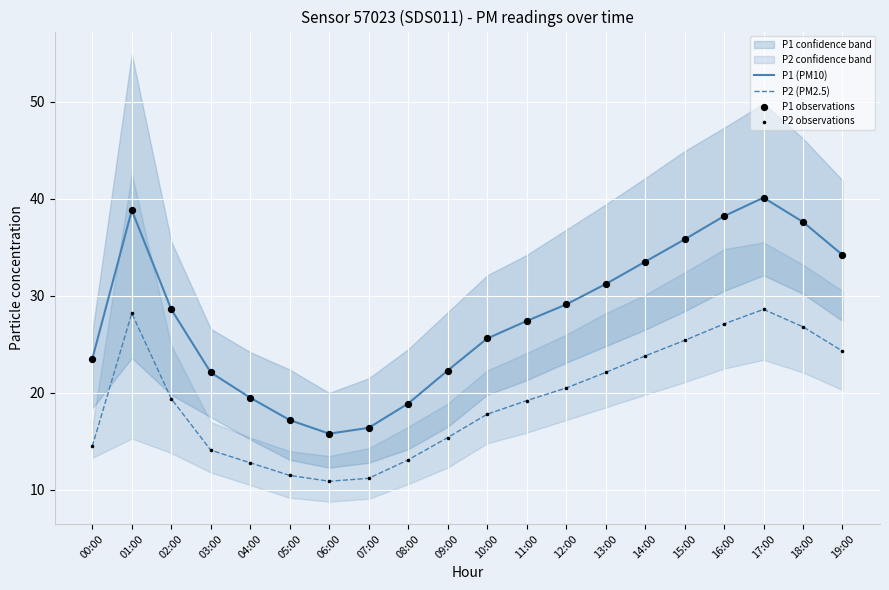

At how many categories does at least one series exceed 18?

17